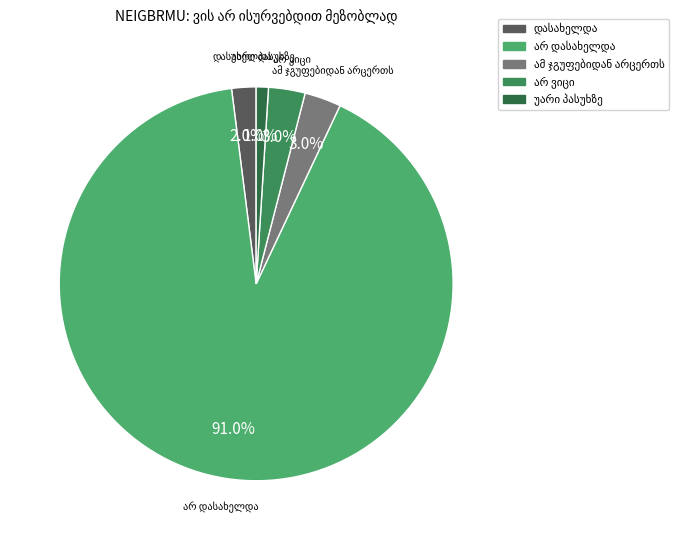

Is there a majority slice in this chart?

Yes